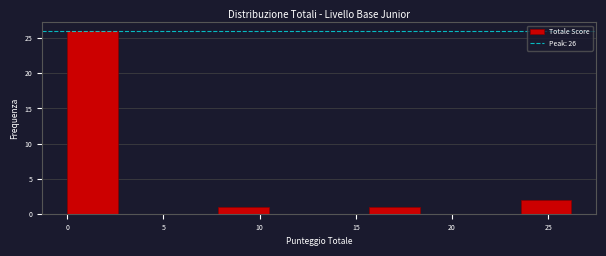

Over which range of the x-axis is the bar tallest?

0.0 to 2.5